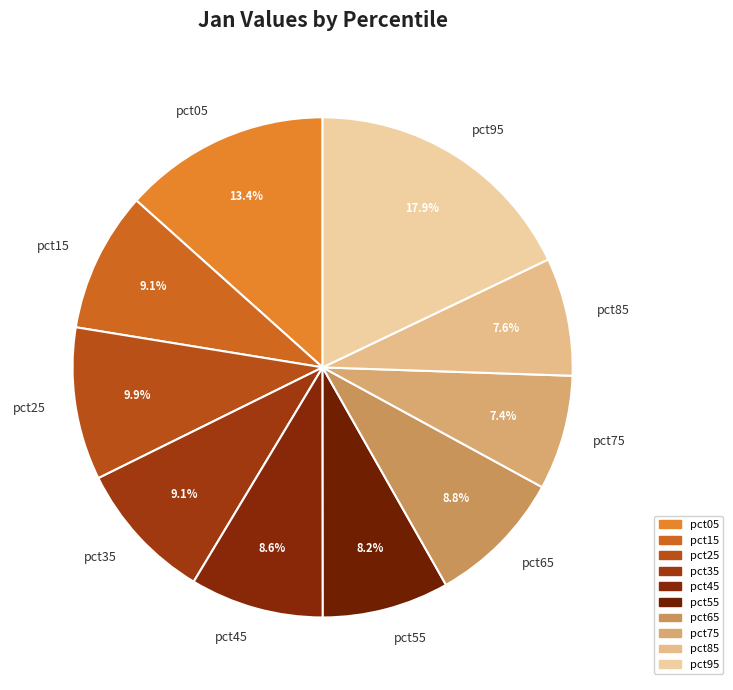

To the nearest percent, what is the combined percentage of pct35 and pct75?

16%